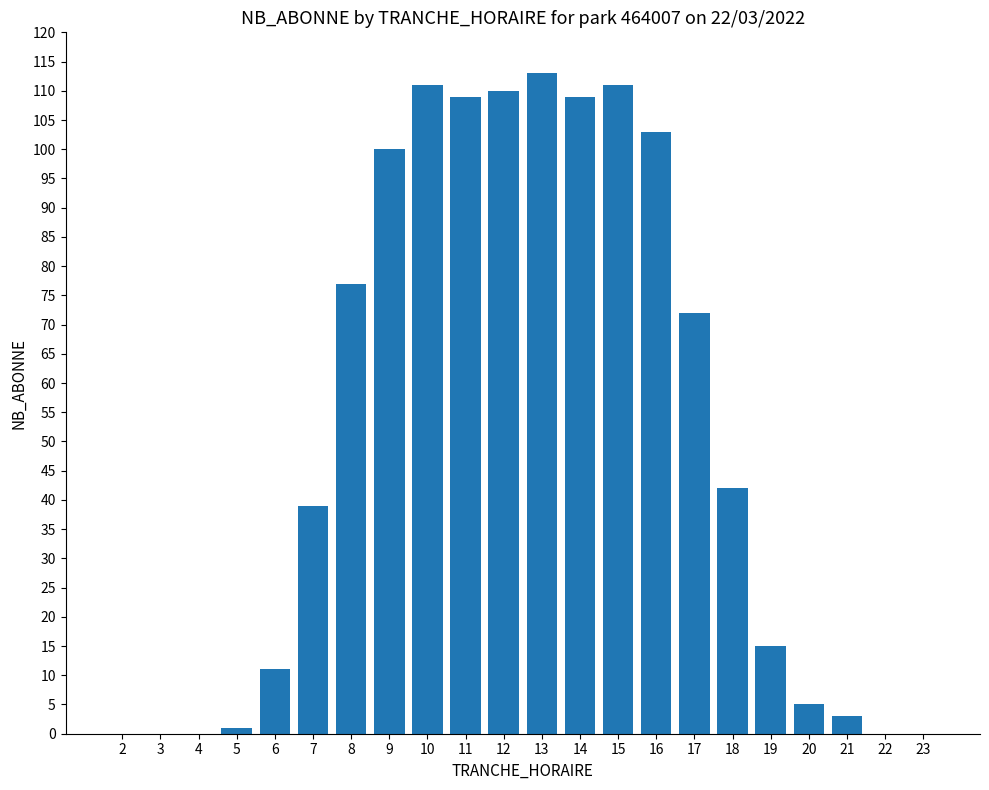

True or false: the data shows 40 at 12.

False